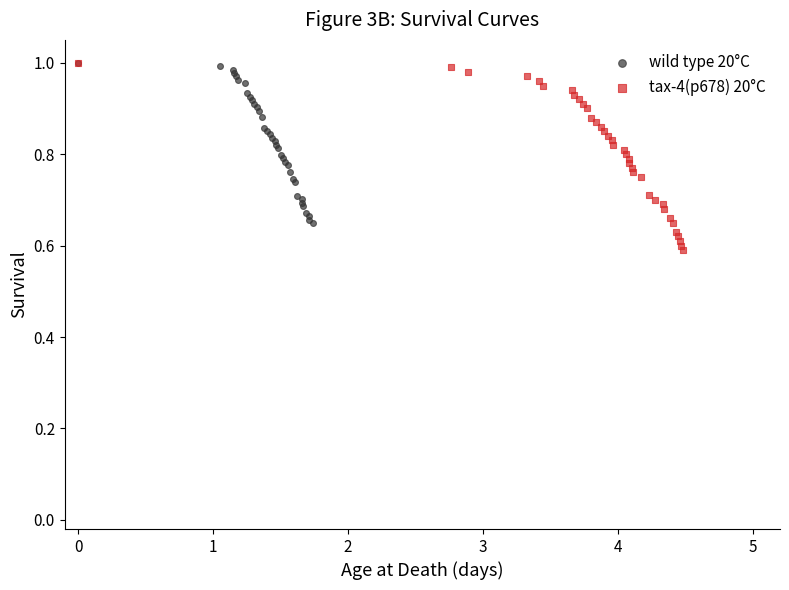

Which series contains the lowest Y value?

tax-4(p678) 20°C